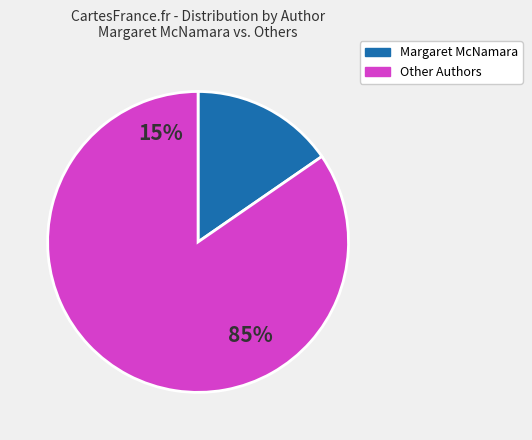

What percentage is the Margaret McNamara slice, to the nearest percent?

15%